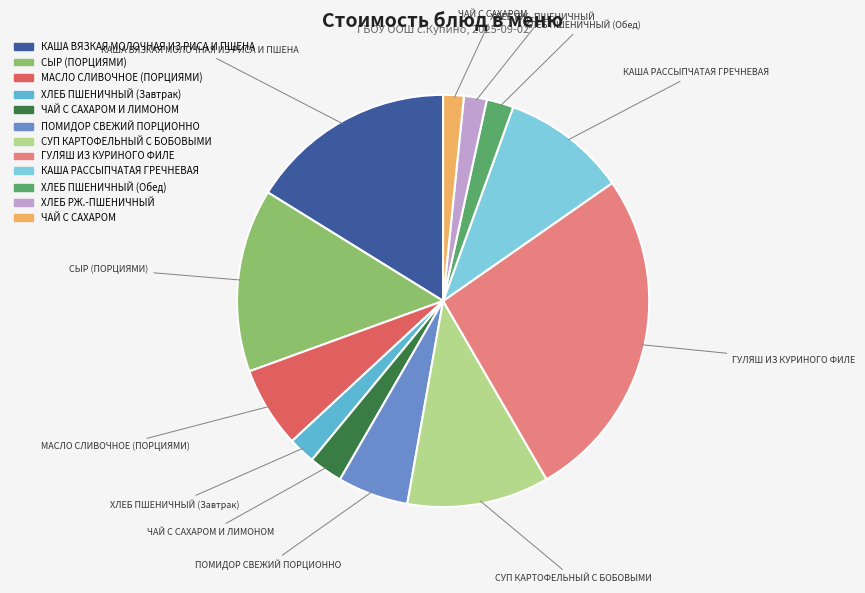

How many slices are in this pie chart?

12